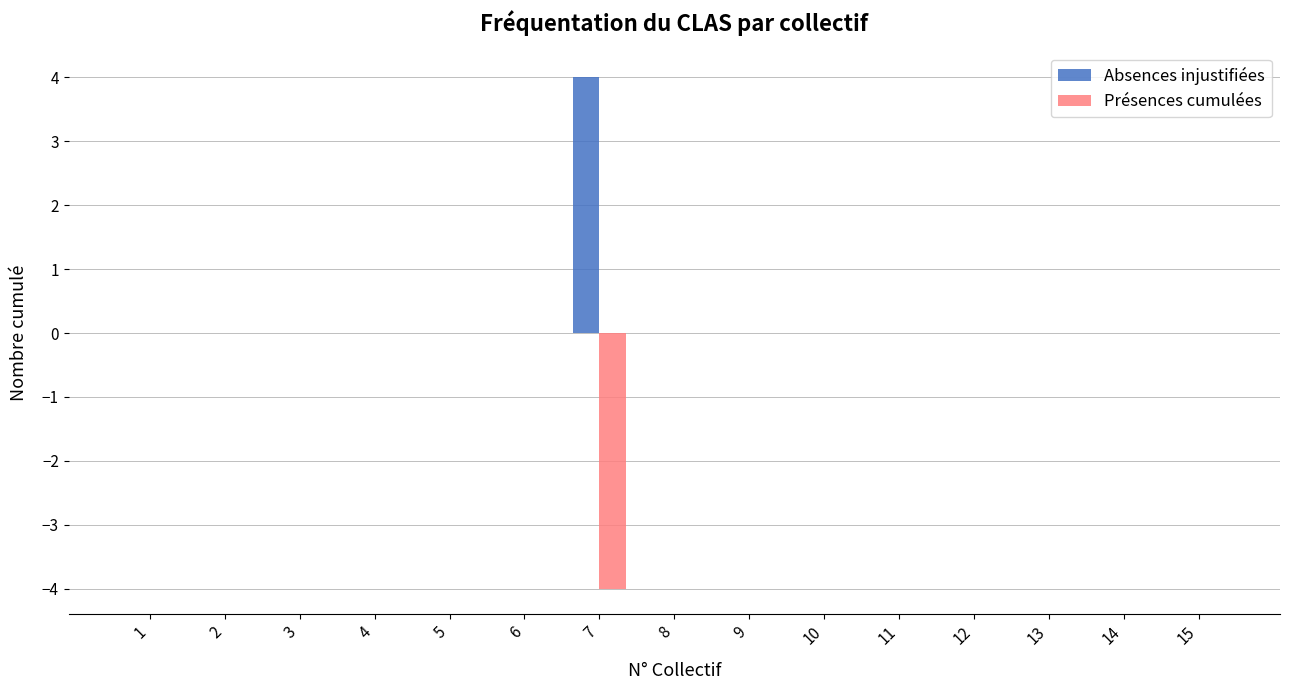

Which series has the largest total across all categories?

Absences injustifiées